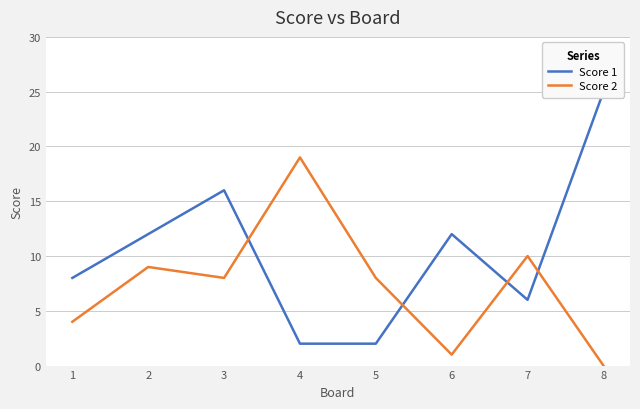

Which series has the largest range (max minus min)?

Score 1